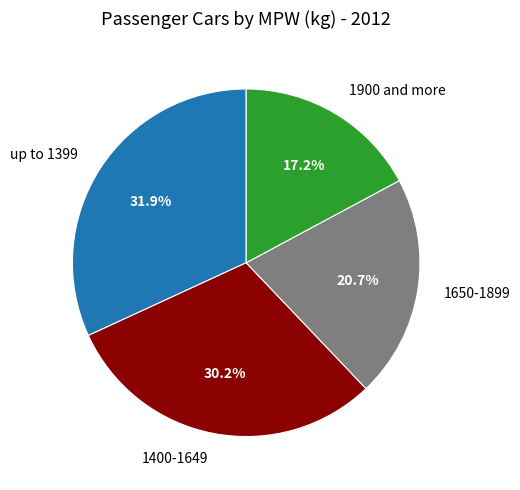

To the nearest percent, what is the difference between the largest and smallest slice percentages?

15%